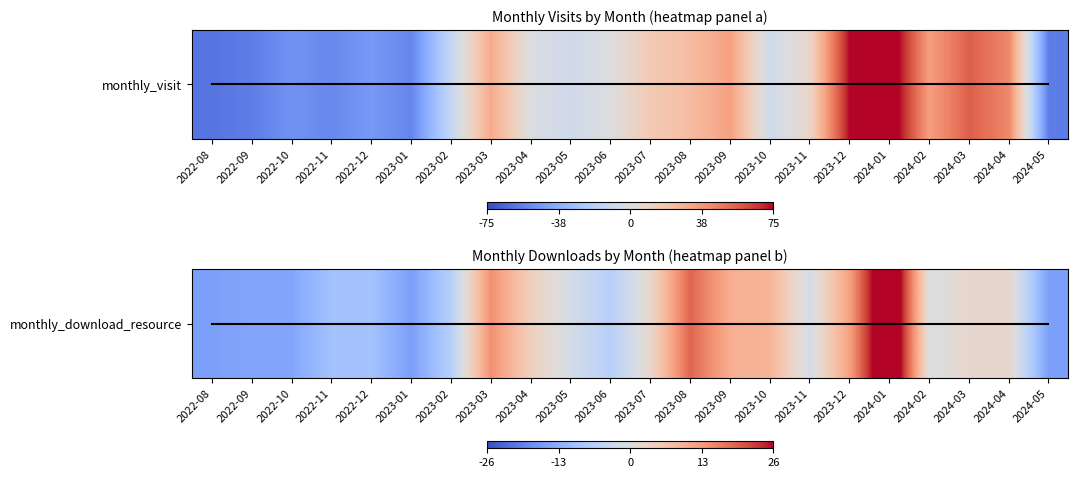

What is the minimum value shown in the chart?

-15.7